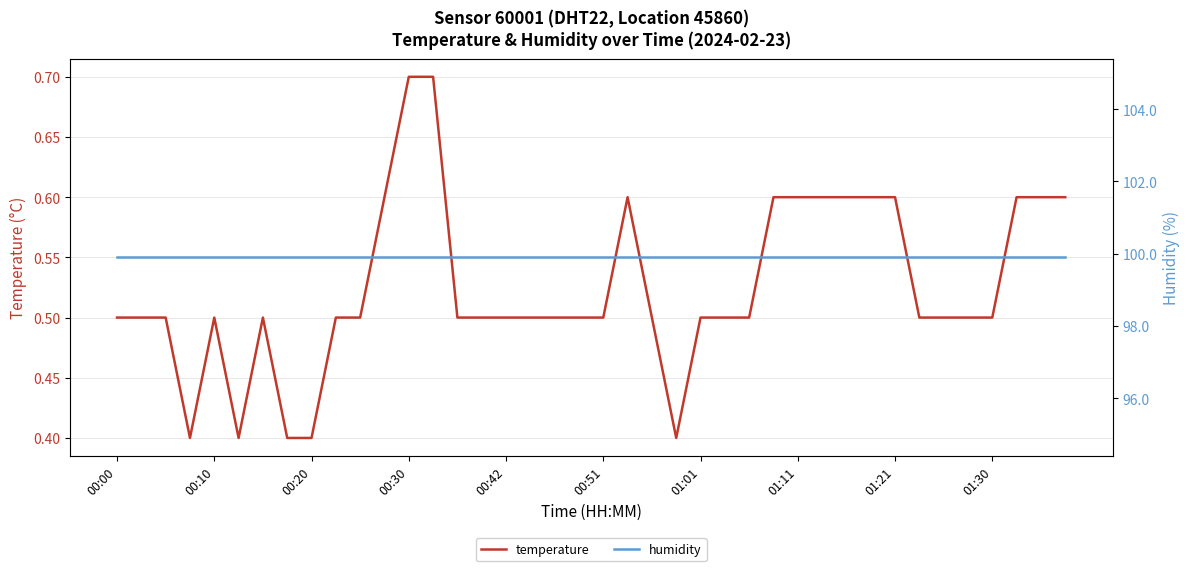

What is the maximum value for temperature?

0.7